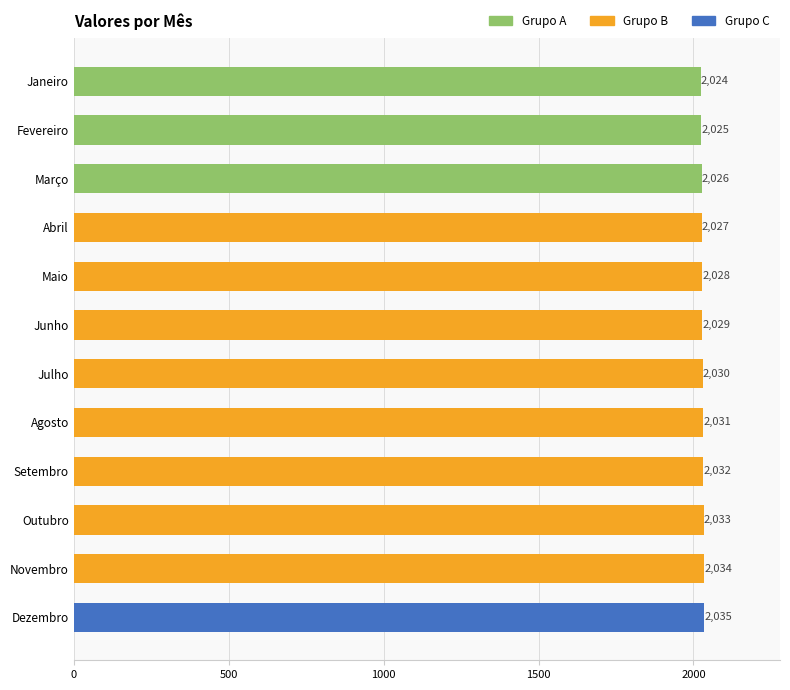

How many distinct data groups are displayed?

1